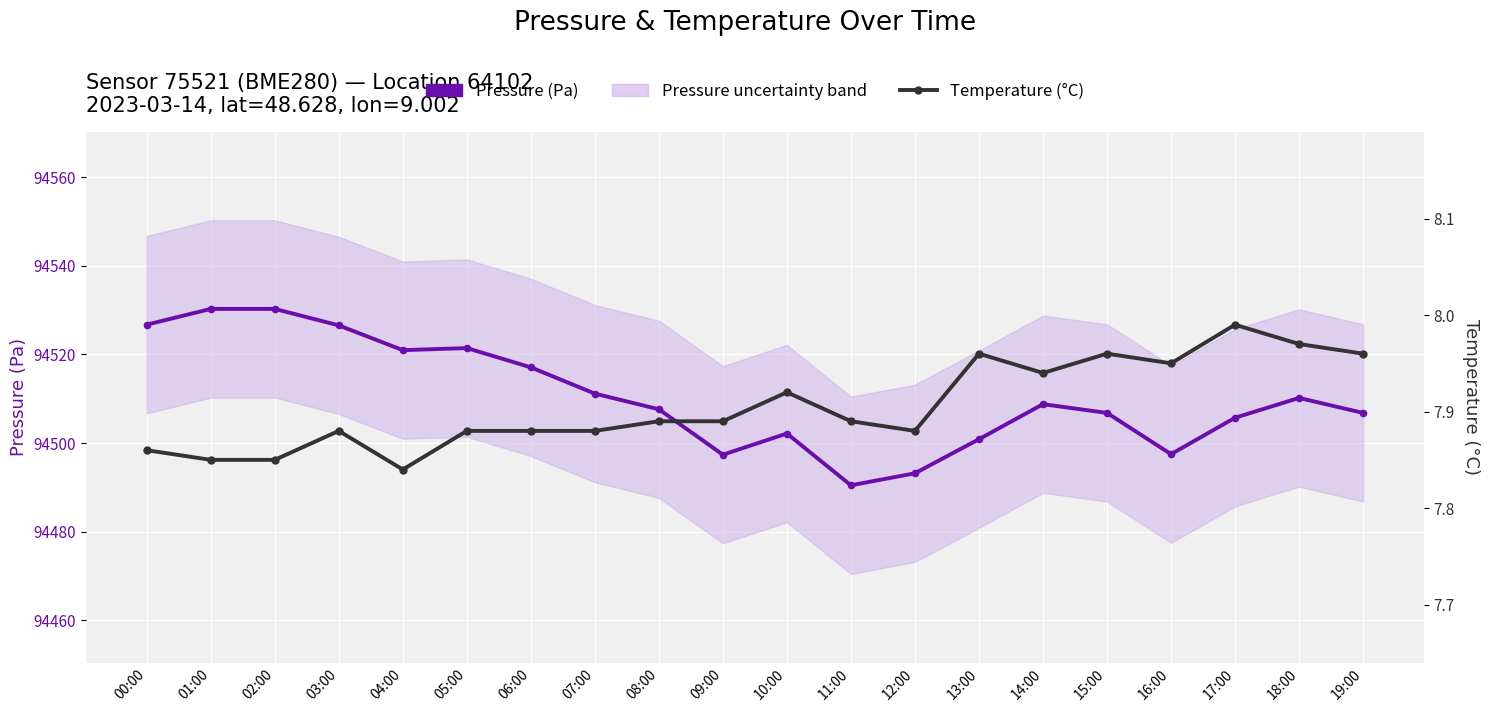

List the series in order of their peak value, lowest first.

Temperature (°C), Pressure (Pa)